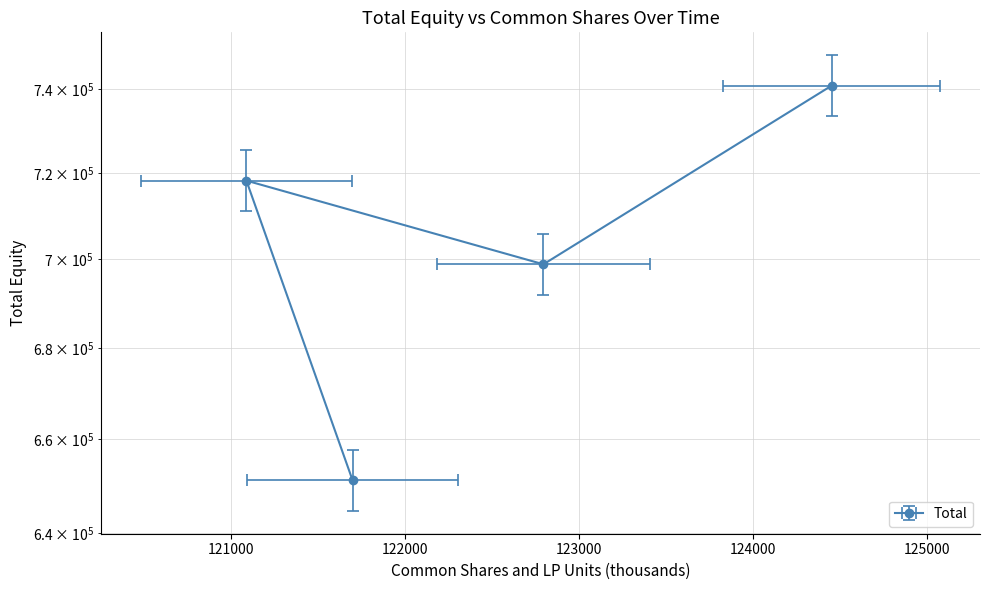

Reading left to right, what are all the values shown in this chart?

740954	698873	718262	651216